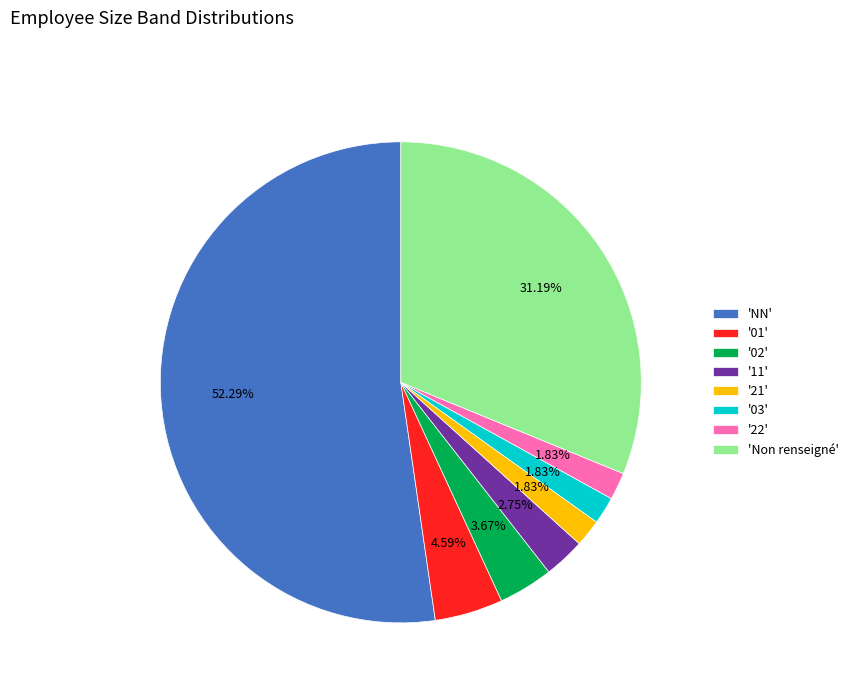

How many slices are in this pie chart?

8